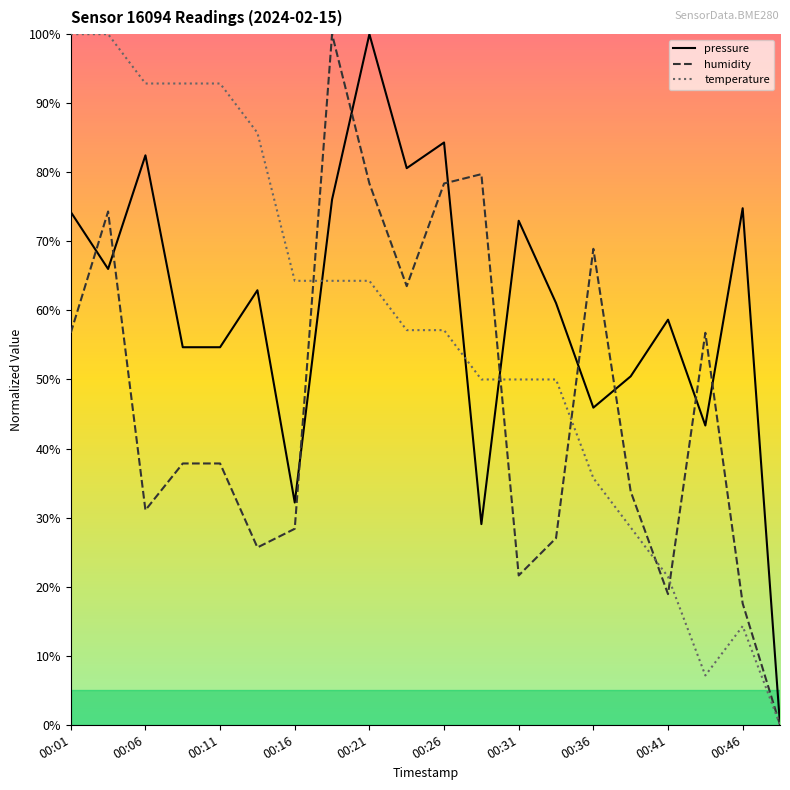

Does the chart have visible grid lines?

No